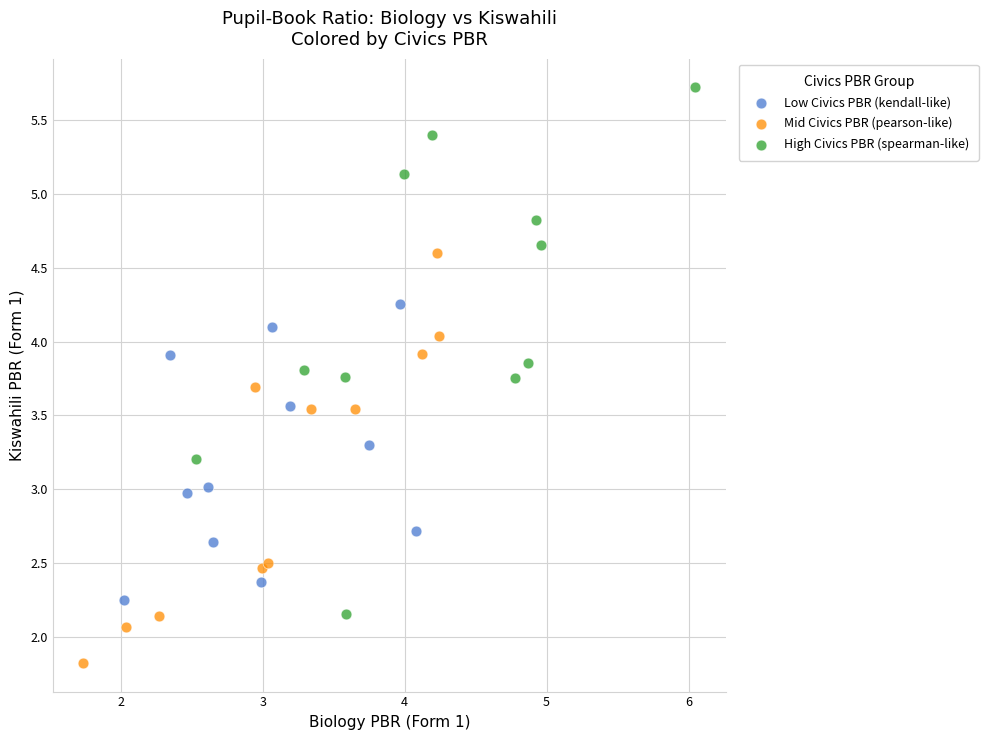

Which series reaches the minimum Y coordinate?

Mid Civics PBR (pearson-like)